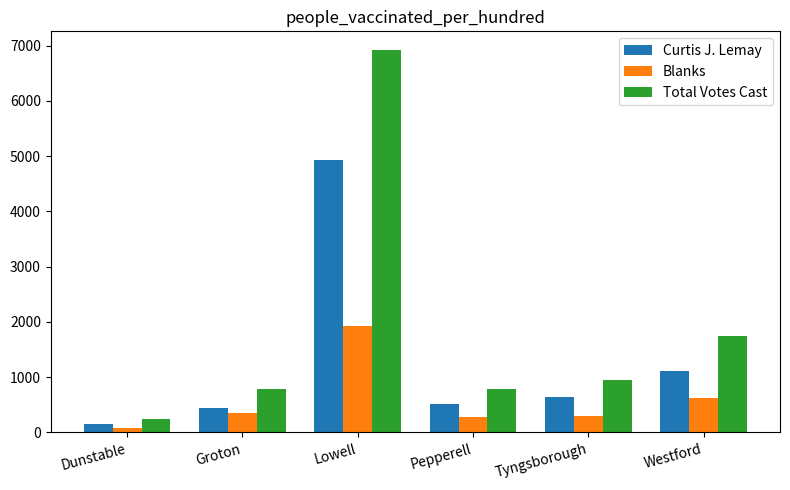

What position from the right is Lowell?

4